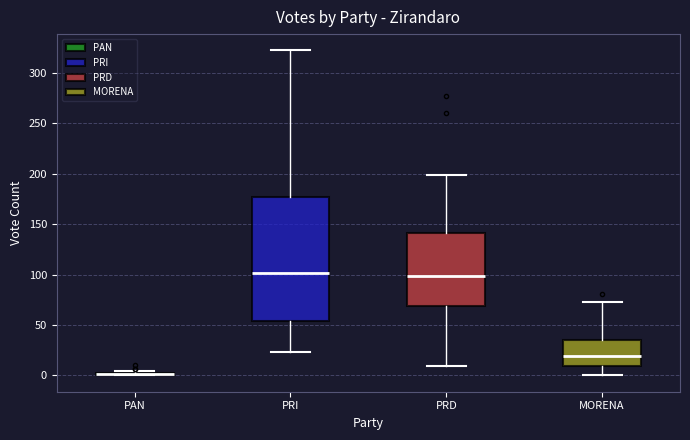

Reading left to right, transcribe this box plot: for each box, give where its median line is, the range the box spans, and where its two whiskers end, as read against the y-axis. The values are not printed on the chart, so give them approximately, as read against the axis.

PAN: box collapsed to a line at 0, whiskers 0 to 5
PRI: median 100, box 55 to 175, whiskers 25 to 320
PRD: median 100, box 70 to 140, whiskers 10 to 200
MORENA: median 20, box 10 to 35, whiskers 0 to 75